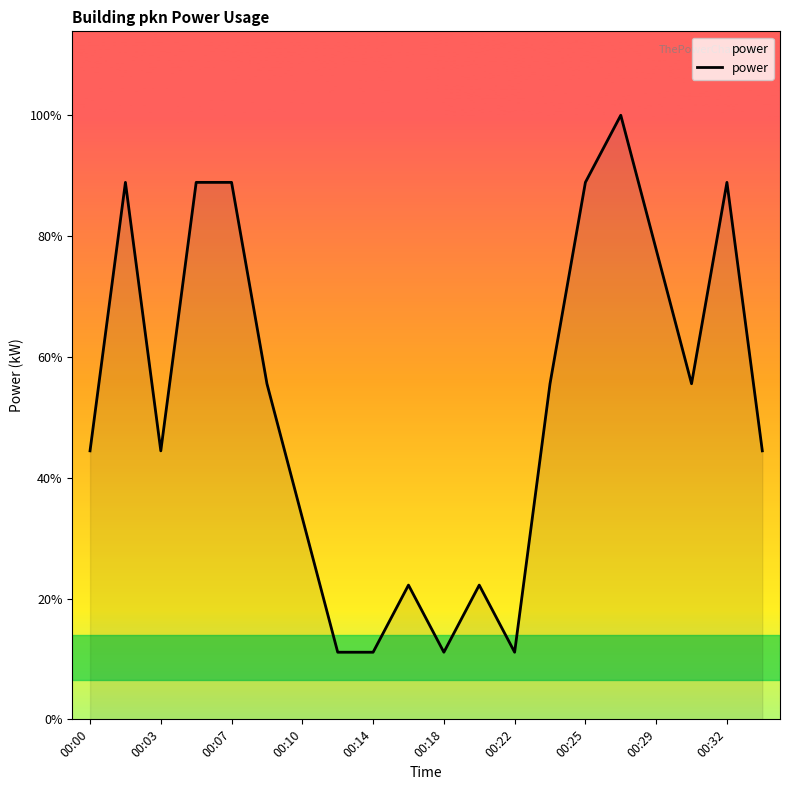

At which category does the chart reach its peak across all series?

15